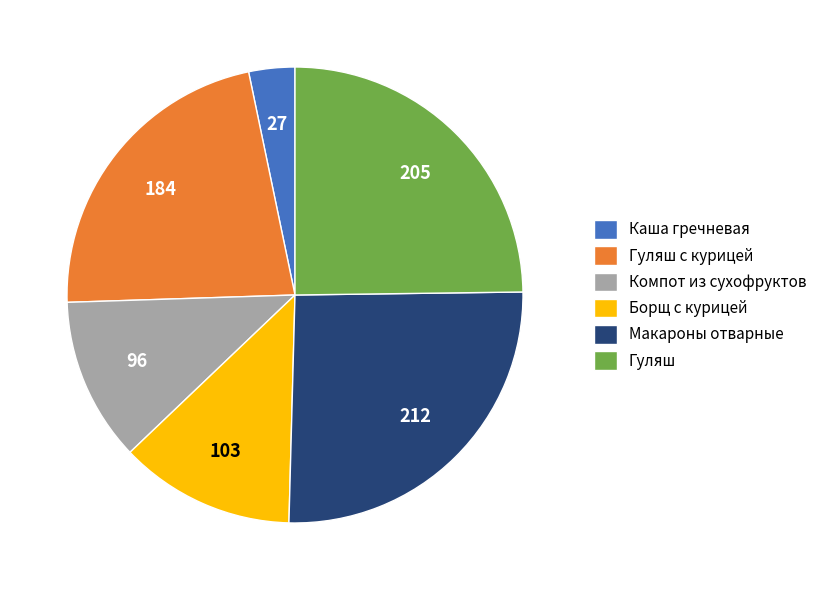

Is the sum of Каша гречневая and Гуляш с курицей greater than half?

No